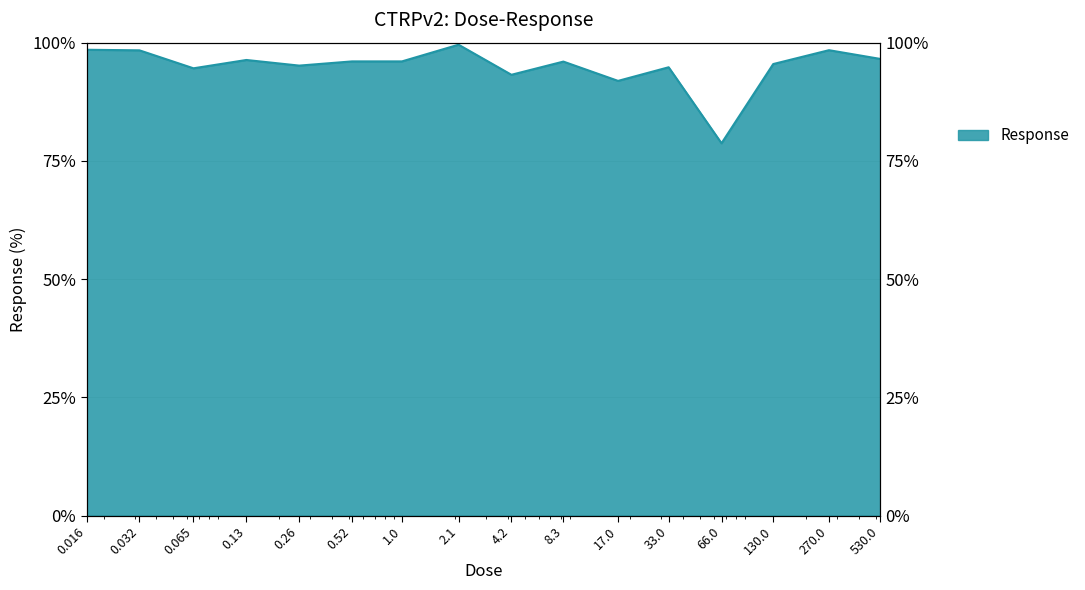

How many lines are shown in the chart?

1